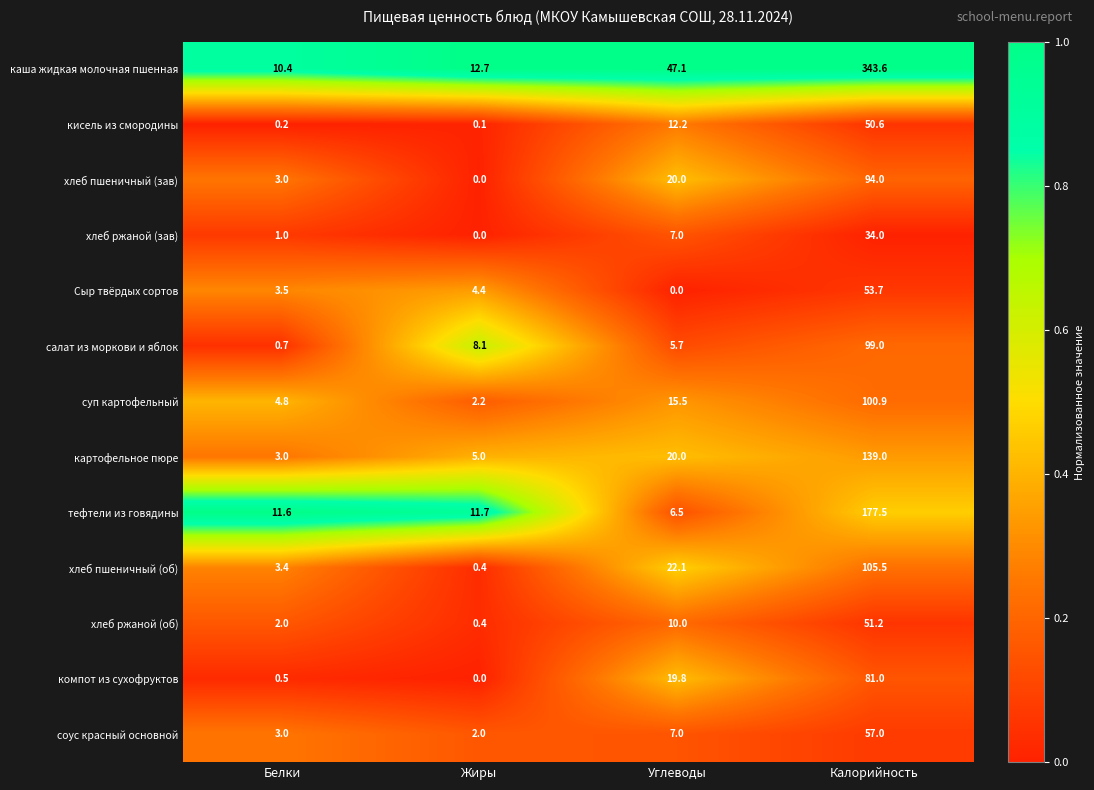

Rank the series by their maximum value, from highest to lowest.

каша жидкая молочная пшенная, тефтели из говядины, картофельное пюре, хлеб пшеничный (об), суп картофельный, салат из моркови и яблок, хлеб пшеничный (зав), компот из сухофруктов, соус красный основной, Сыр твёрдых сортов, хлеб ржаной (об), кисель из смородины, хлеб ржаной (зав)